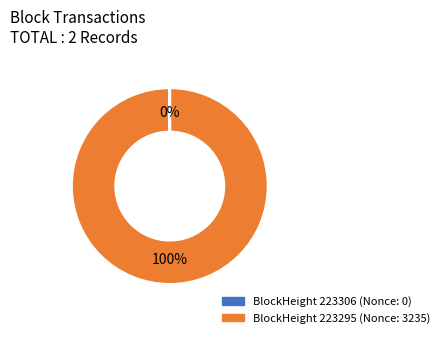

To the nearest percent, what is the average slice percentage?

50%